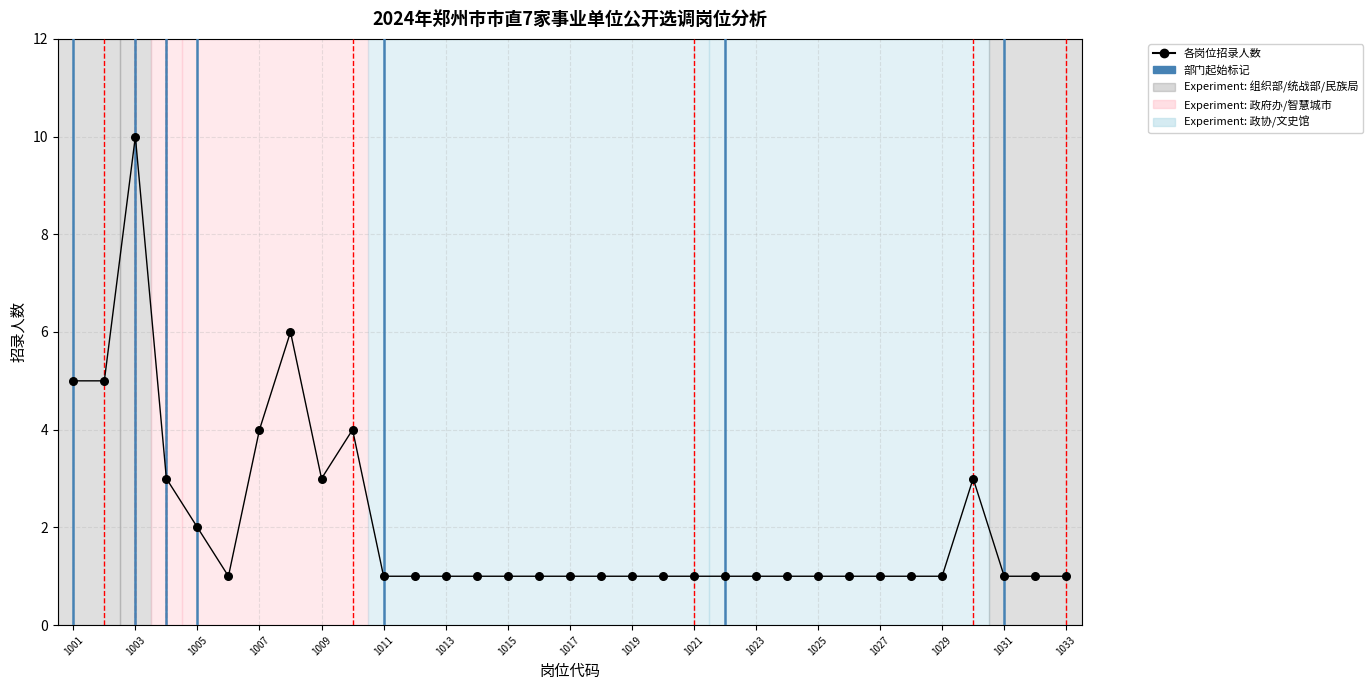

What is the greatest value displayed?

10